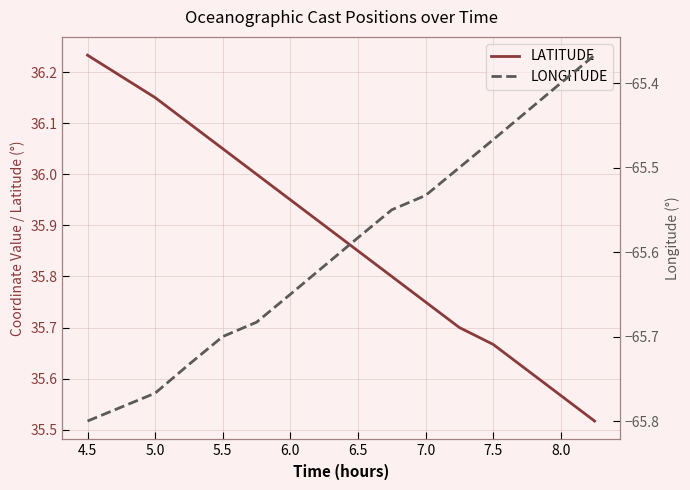

Which category has the highest value in the LATITUDE series?

4.5